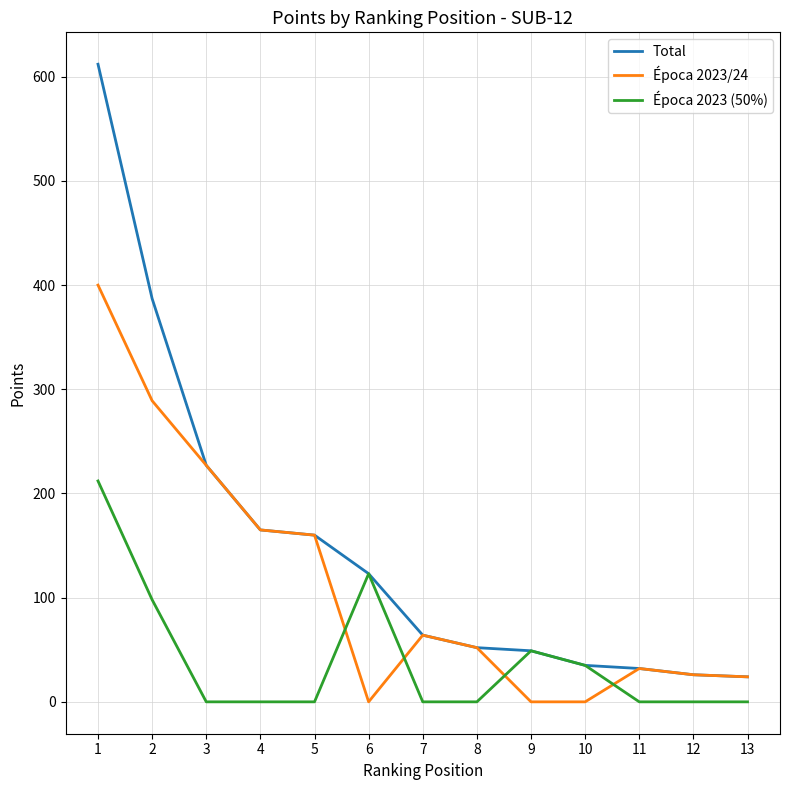

What is the spread (max minus min) of values at 1?

400